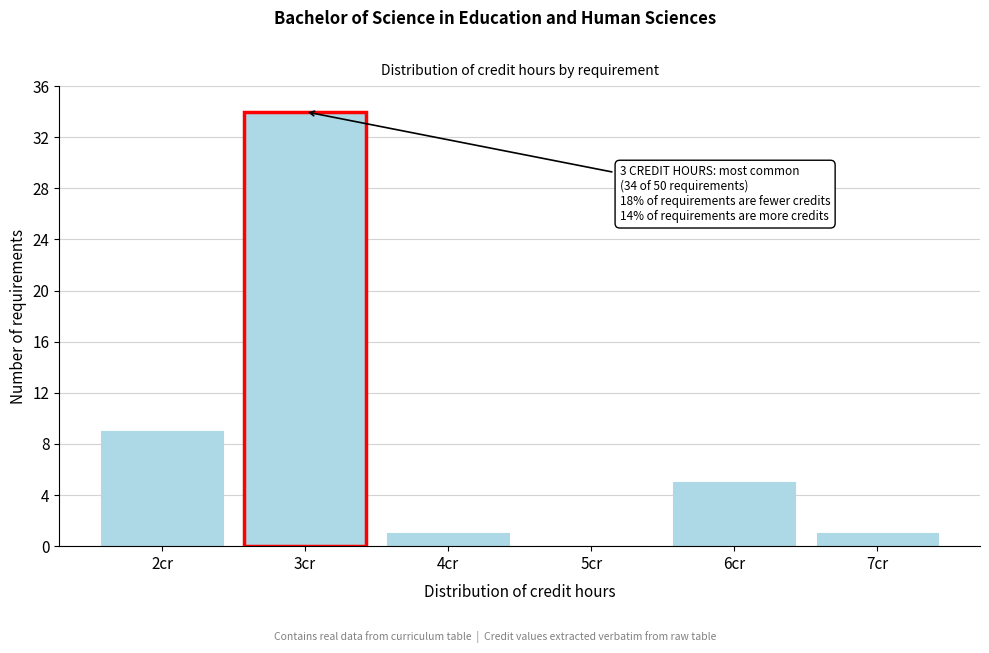

Reading right to left, list all the values displayed in this chart.

7cr=1	6cr=5	5cr=0	4cr=1	3cr=34	2cr=9